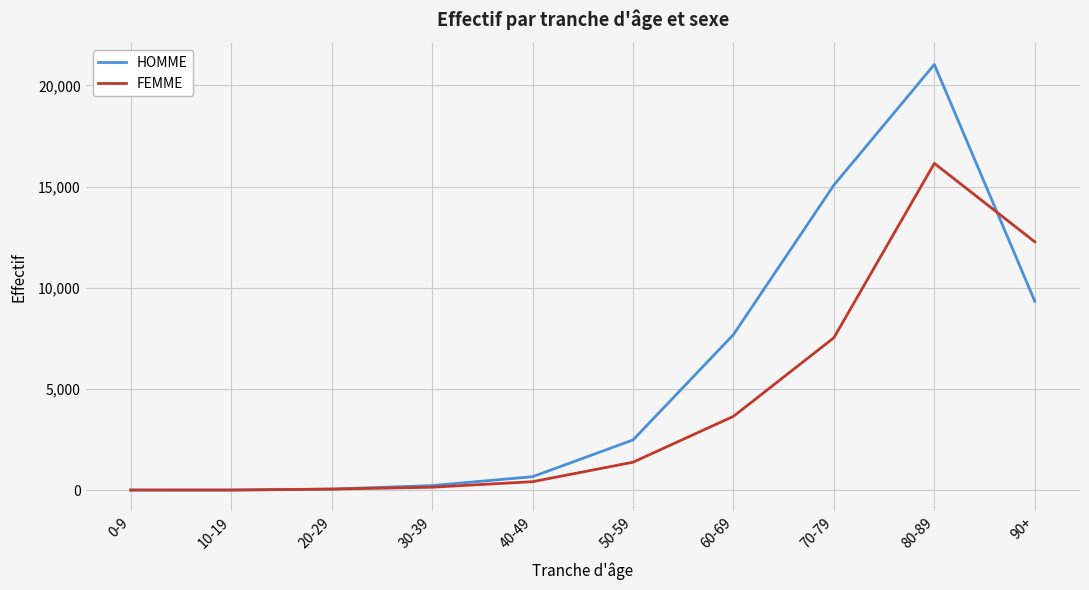

How many lines are shown in the chart?

2